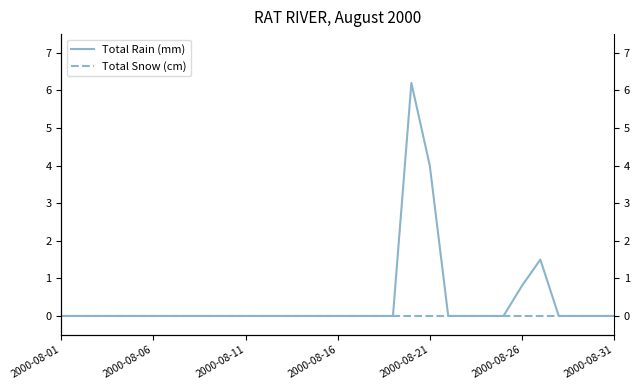

True or false: Total Rain (mm) and Total Snow (cm) cross at least once.

False